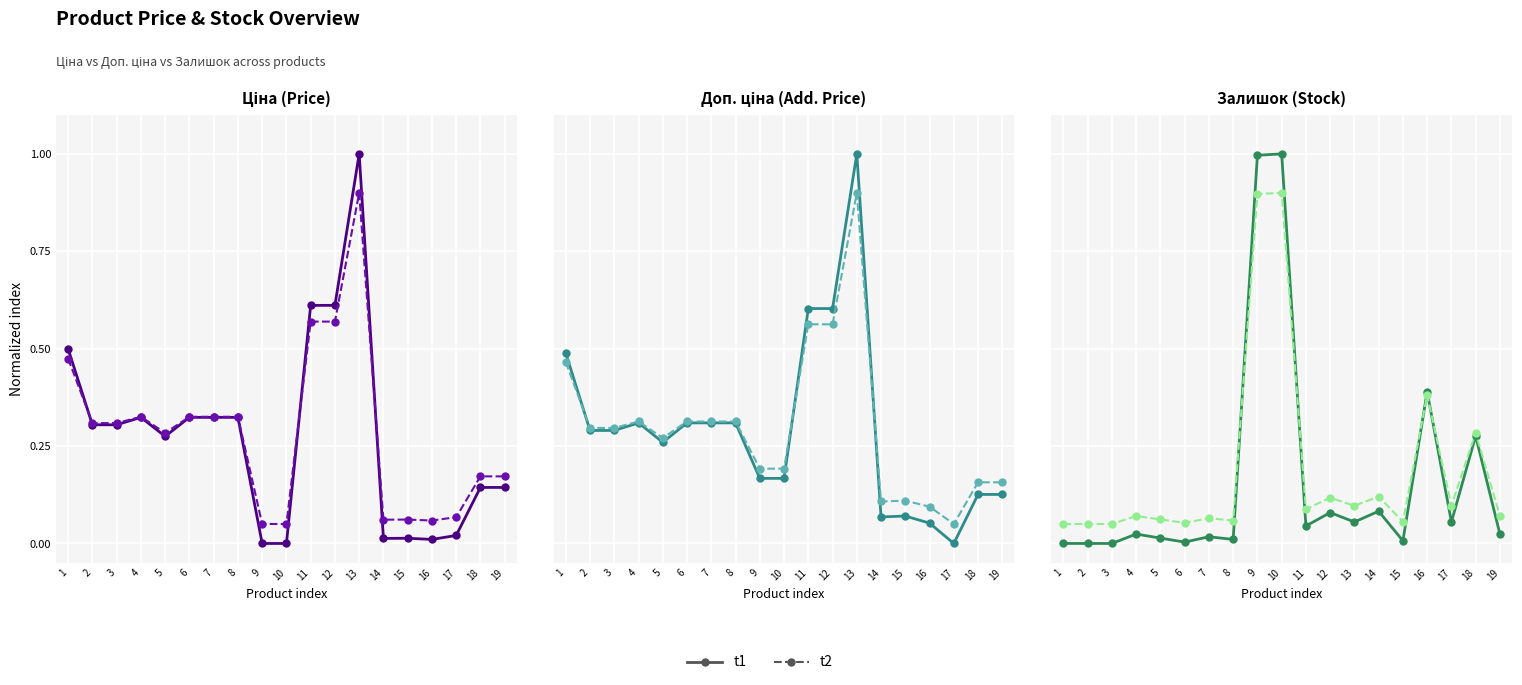

The value of t1 at 2 is 0.0. True or false?

True